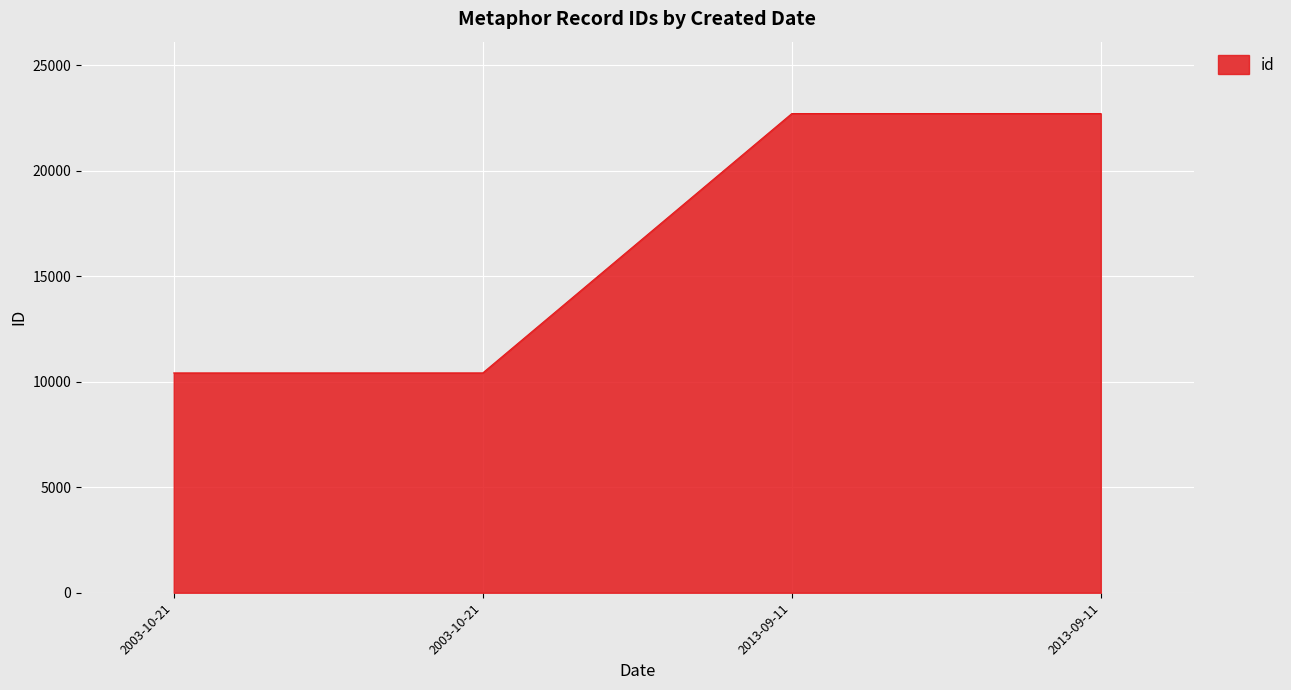

What is the label of the 1st point from the left?

2003-10-21